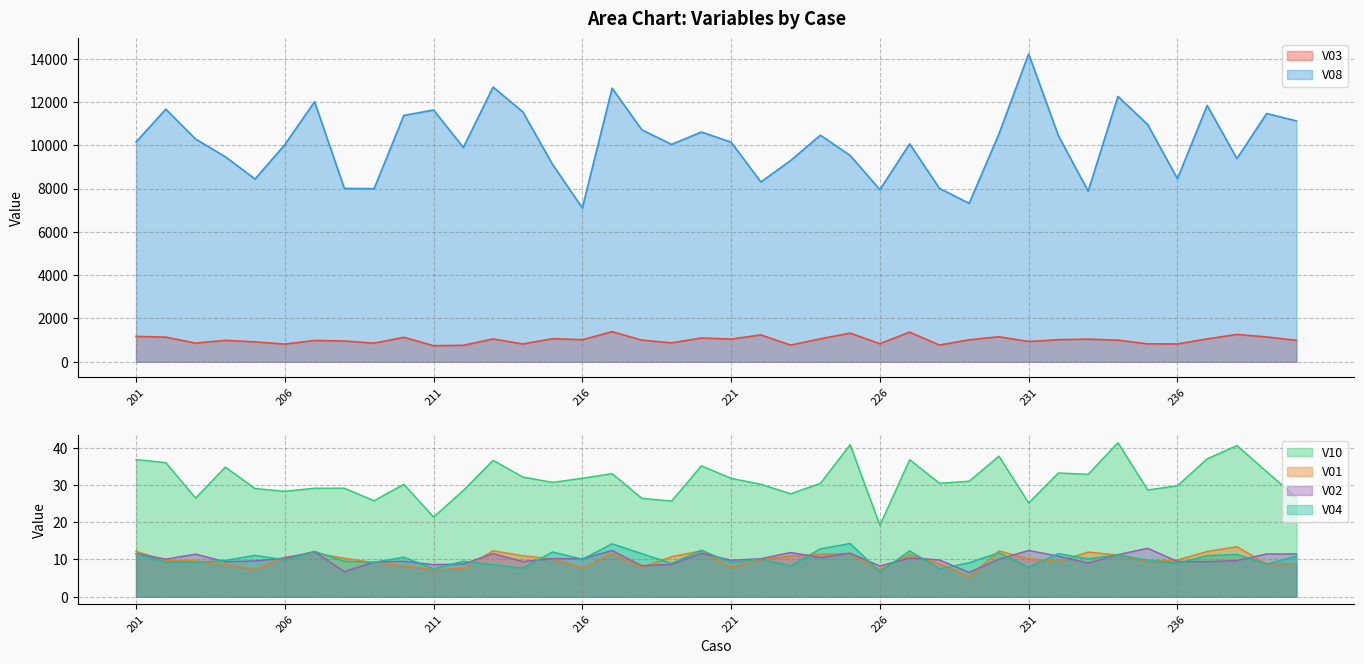

At how many categories does at least one series exceed 13550?

1